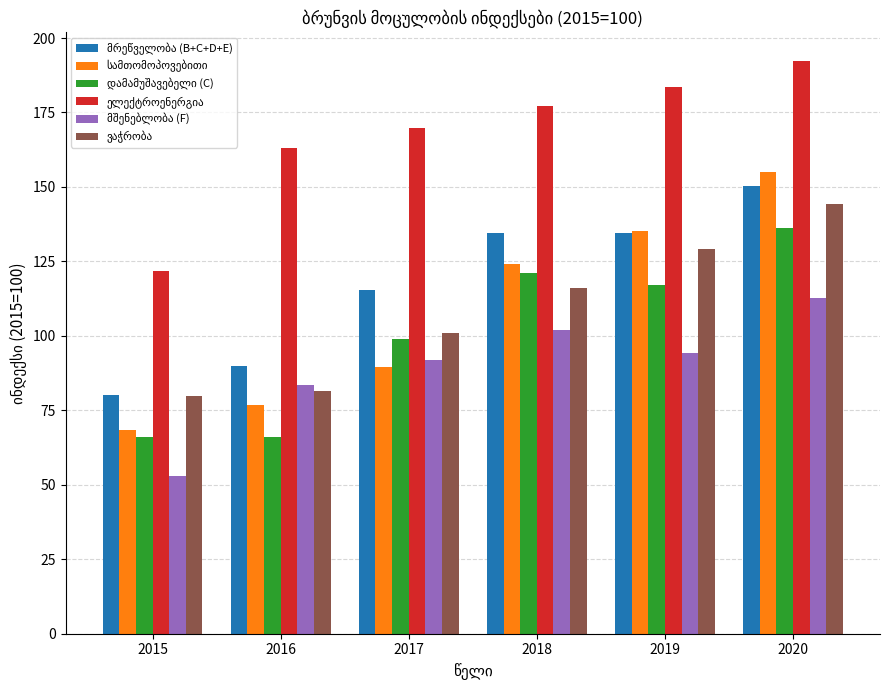

What is the difference between the highest and lowest values at 2018?

75.1